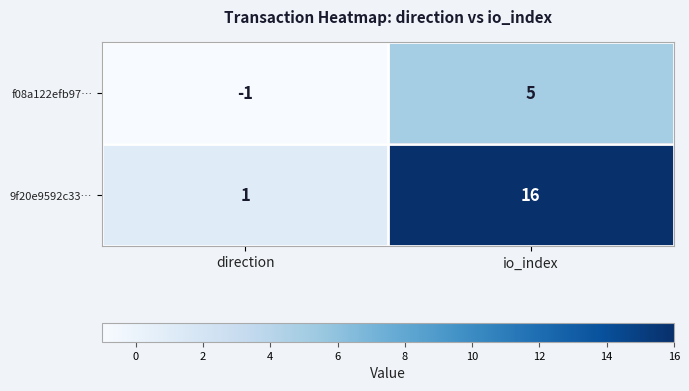

Reading right to left, list all the values displayed in this chart.

f08a122efb97…: io_index=5	direction=-1
9f20e9592c33…: io_index=16	direction=1